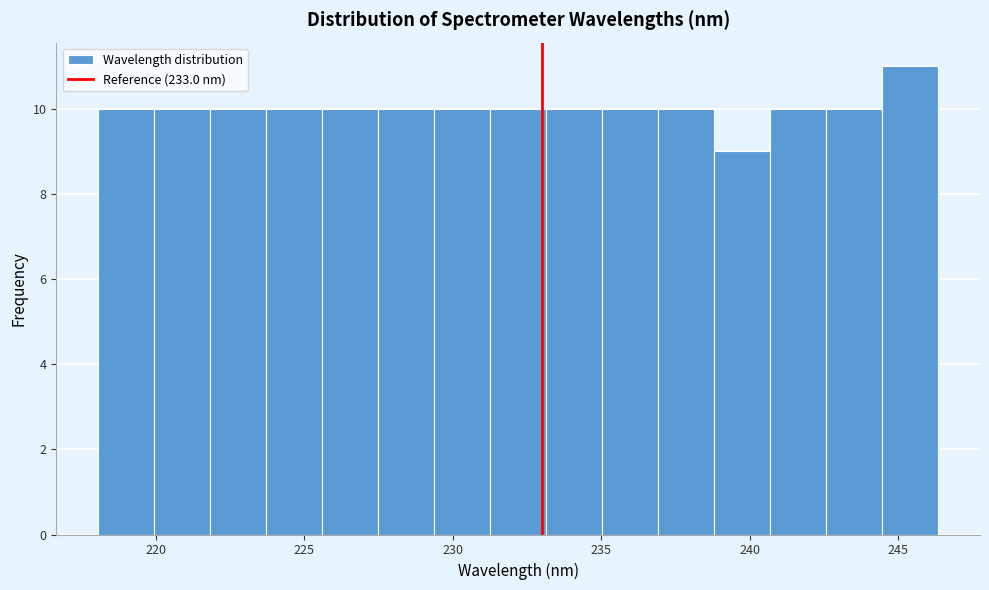

Around what value on the x-axis is the tallest bar? Give the approximate position of its centre, as read against the axis.

245.5